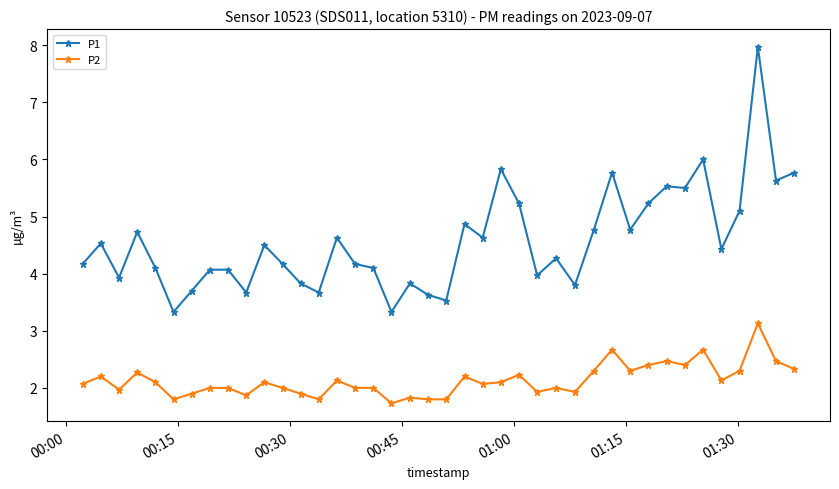

Which series has the largest total across all categories?

P1